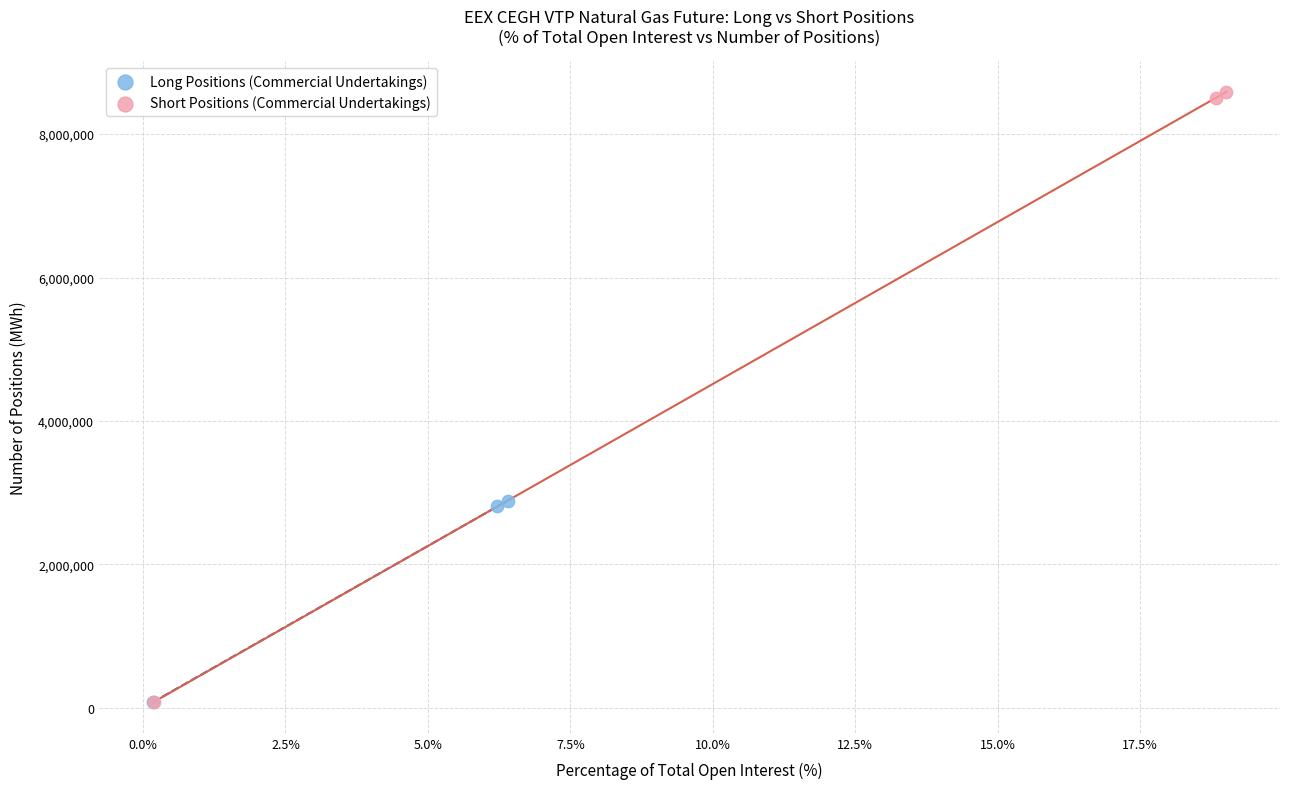

Which series has the largest Y range (max minus min)?

Short Positions (Commercial Undertakings)